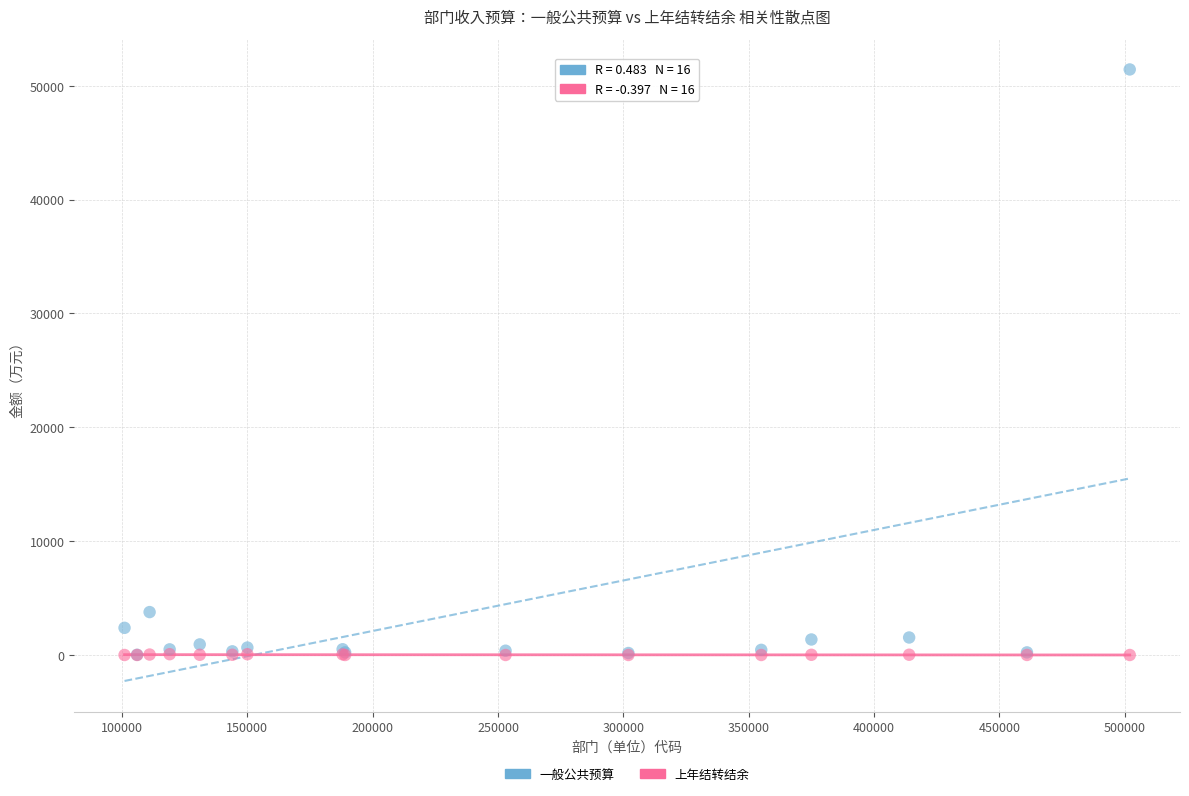

Which series reaches the maximum Y coordinate?

一般公共预算